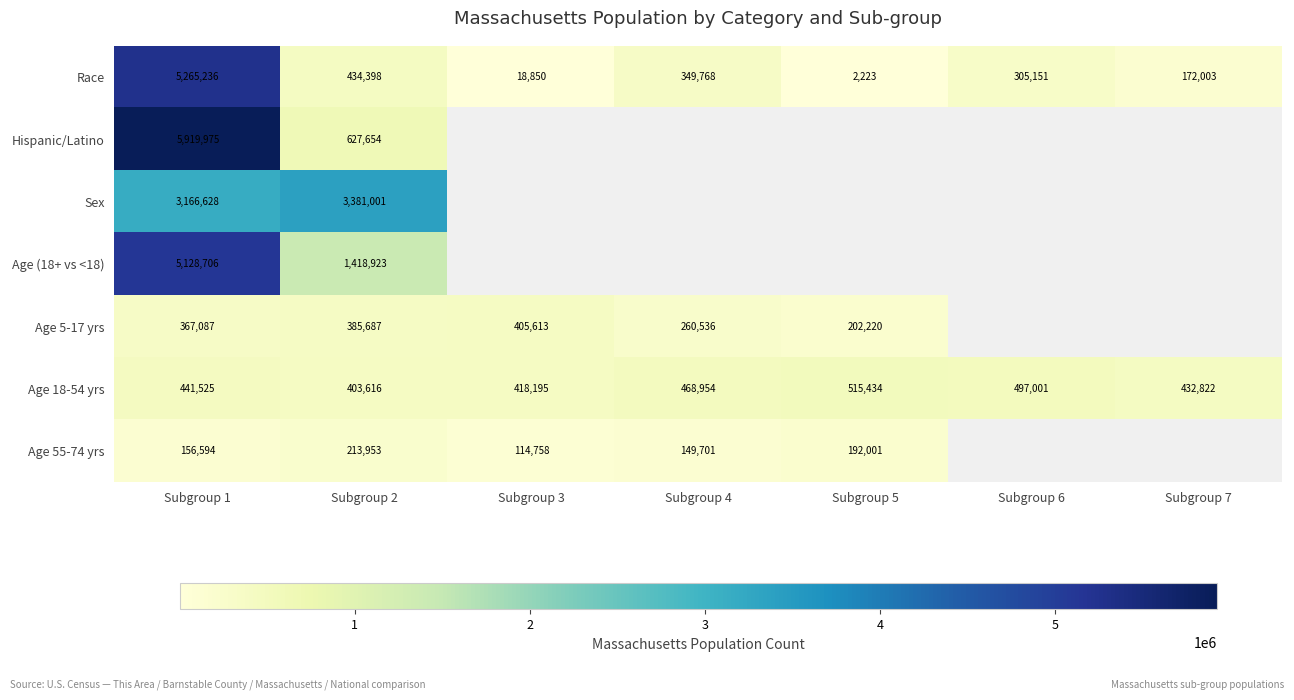

What is the spread (max minus min) of values at Subgroup 2?

3167048